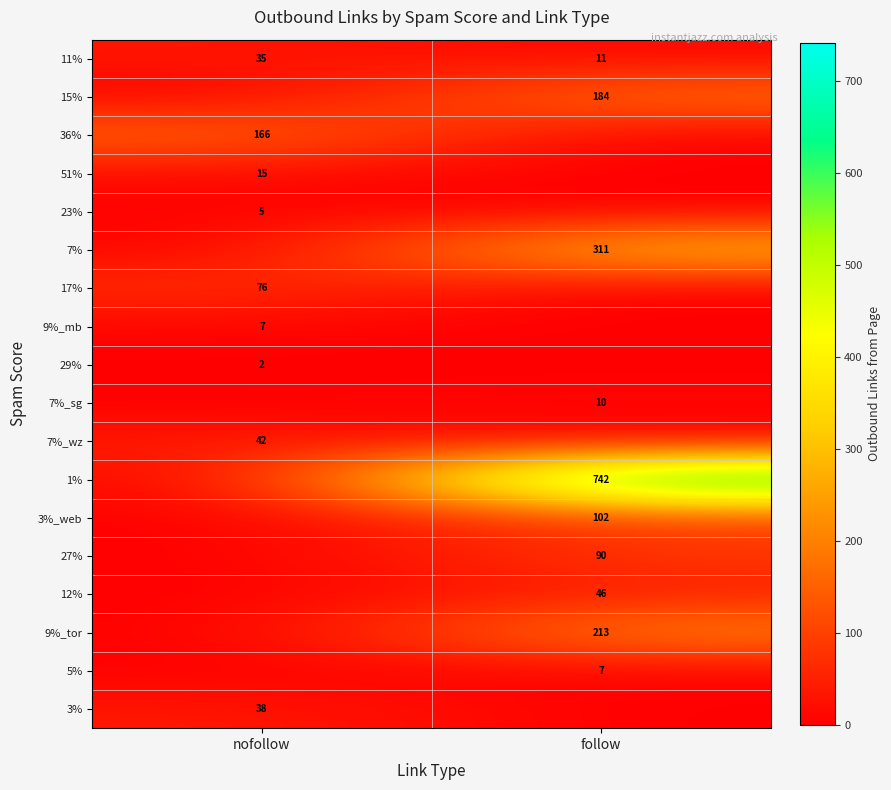

List the labels in order of 11% value, largest first.

nofollow, follow